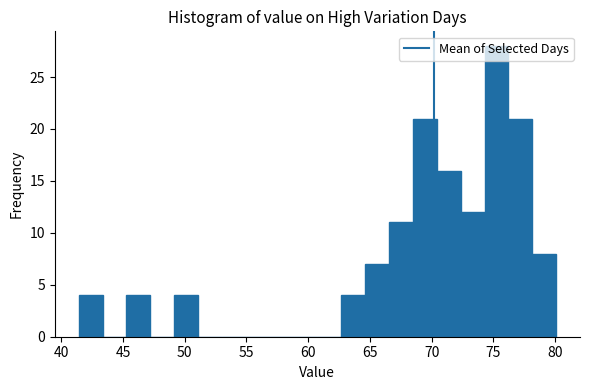

Read against the x-axis, roughly where is the centre of the tallest bar?

75.0